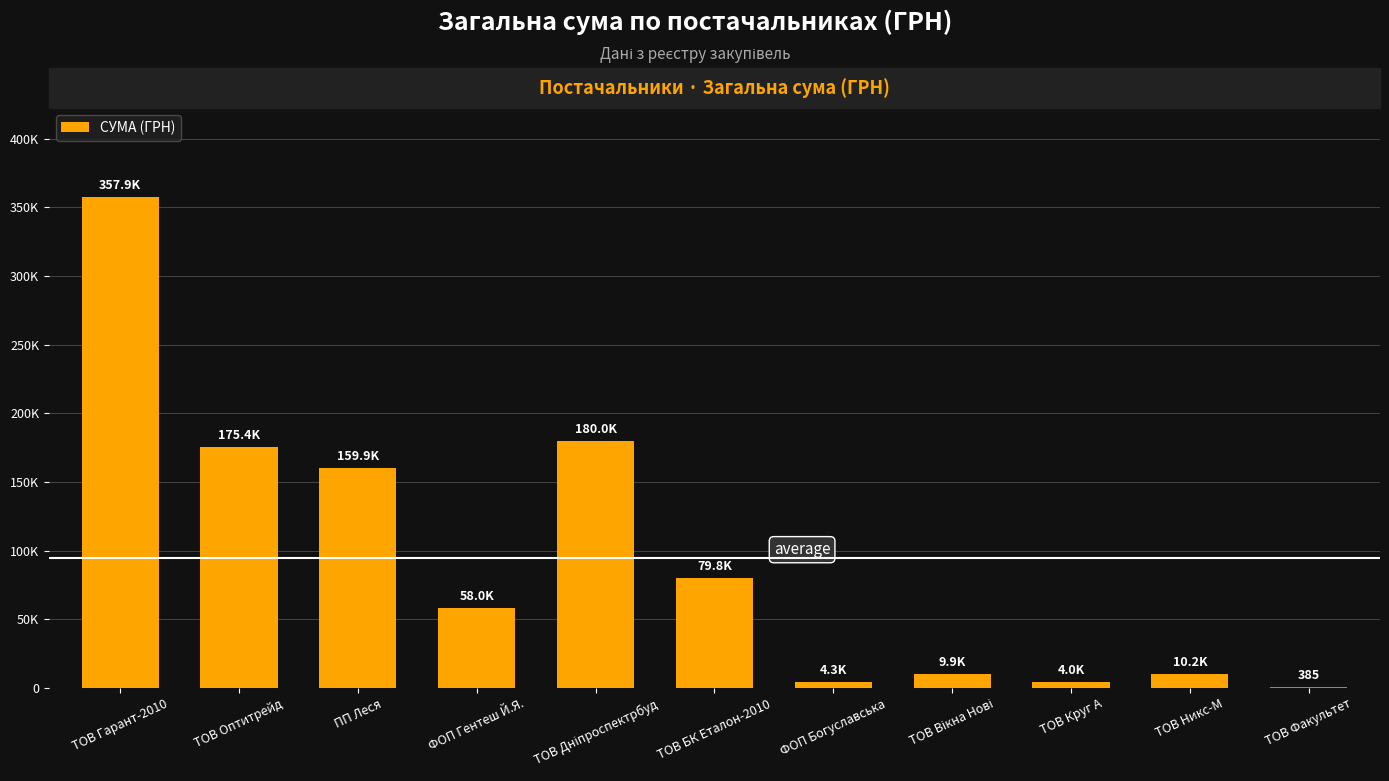

Are the bars horizontal?

No